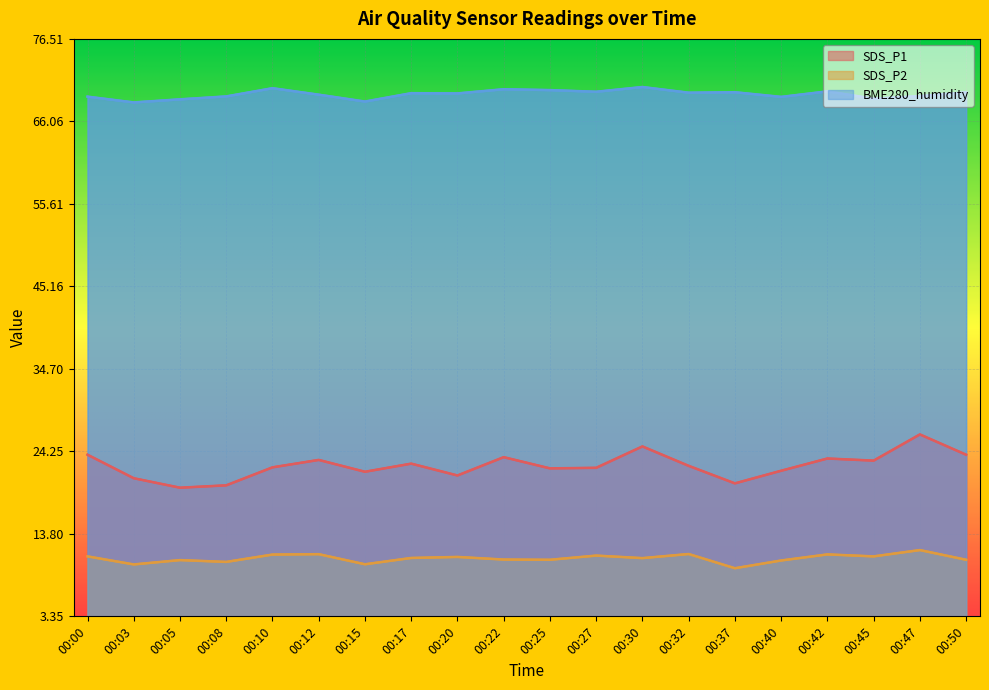

What is the difference between the SDS_P2 values at 00:08 and 00:20?

0.6